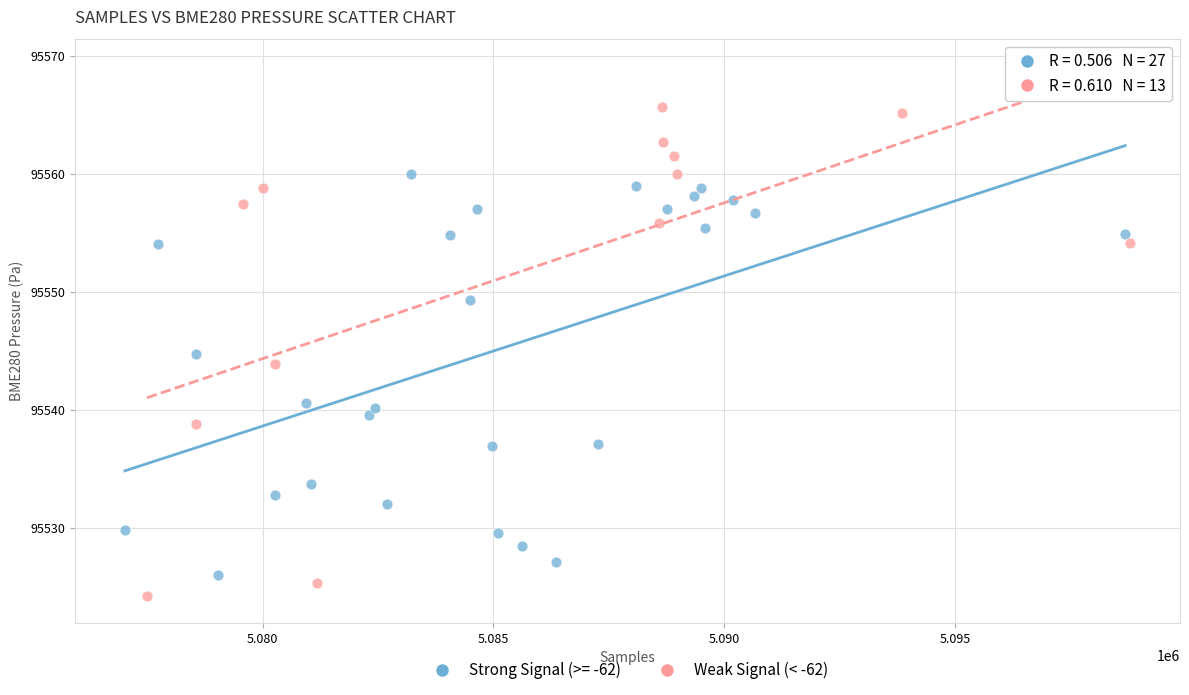

Which series has the largest Y range (max minus min)?

Weak Signal (< -62)